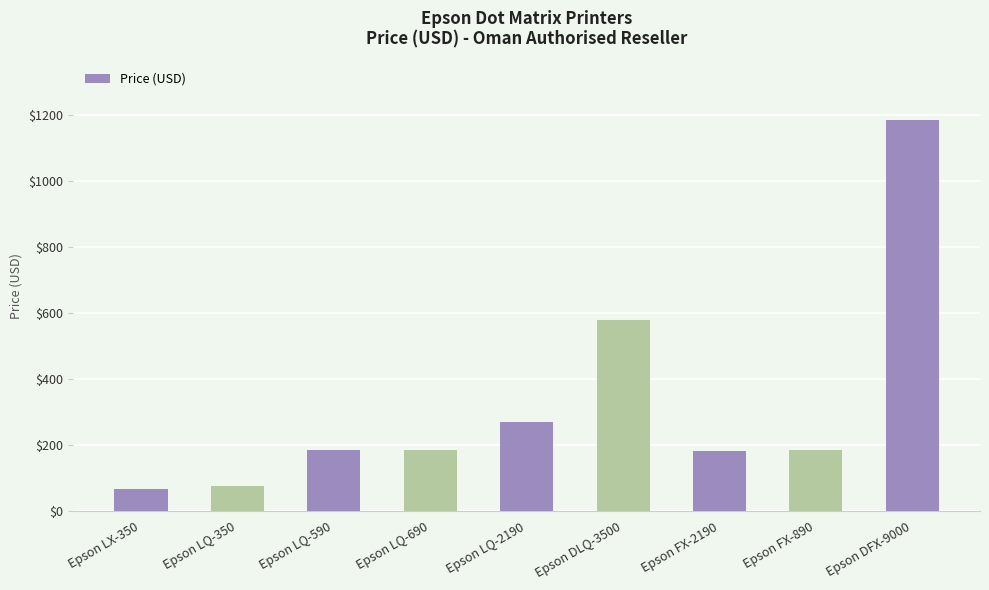

What is the average value?

323